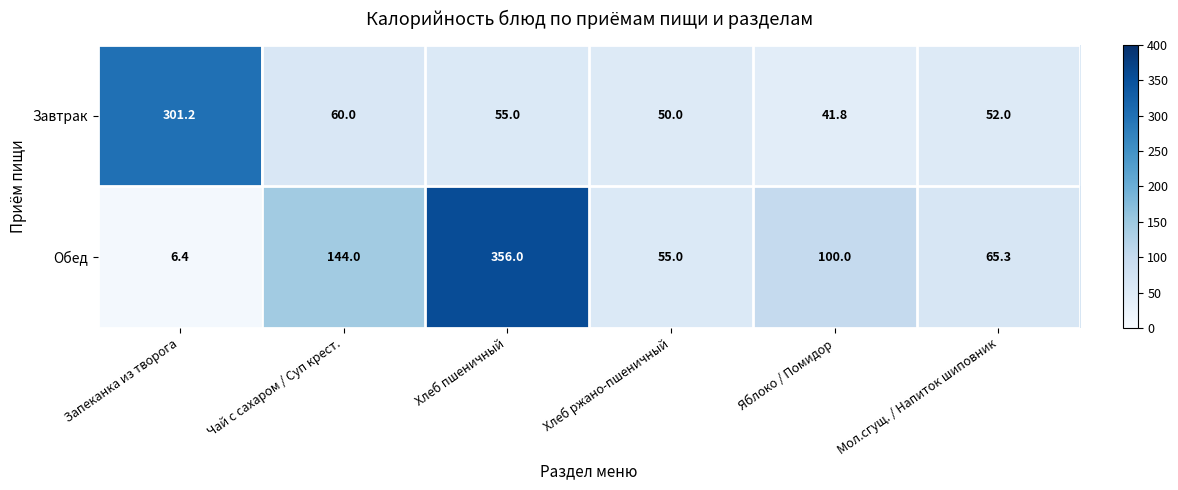

List the series in order of their overall mean, lowest first.

Завтрак, Обед